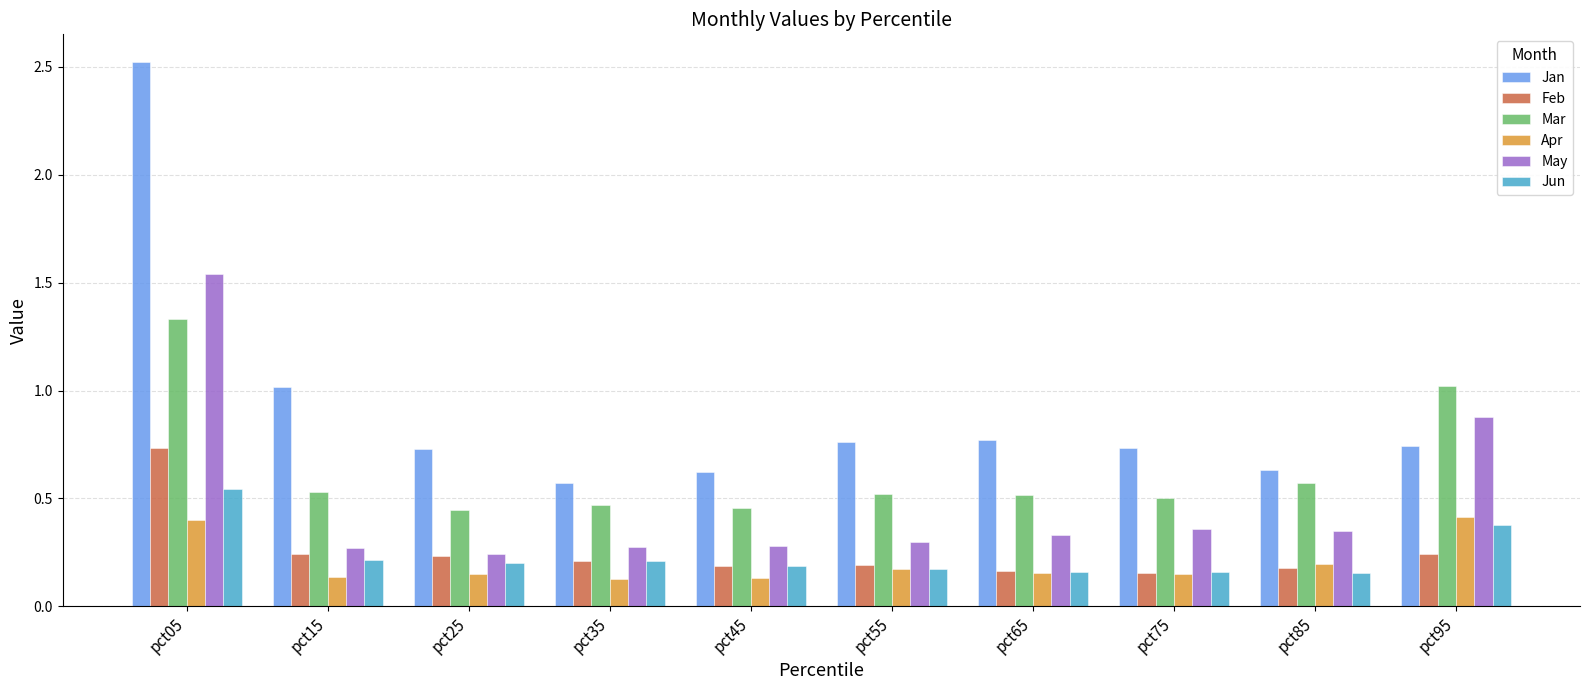

Does the chart contain stacked bars?

No